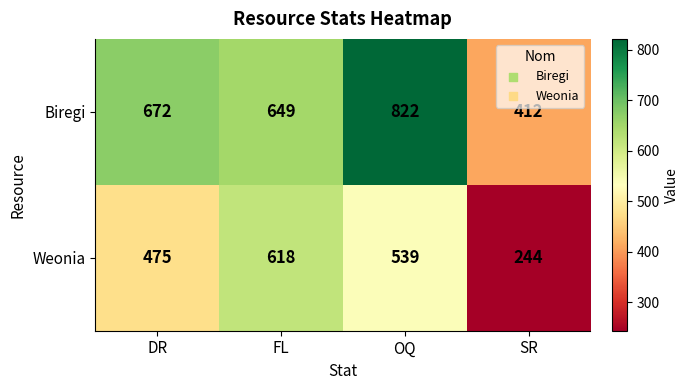

What is the sum of the Biregi values at OQ and FL?

1471